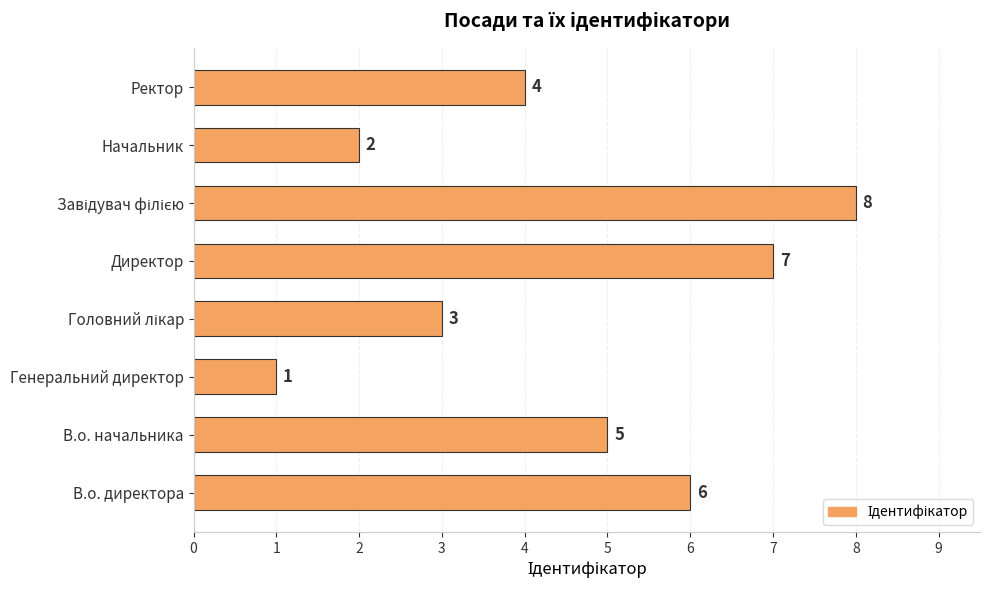

Does the chart contain stacked bars?

No